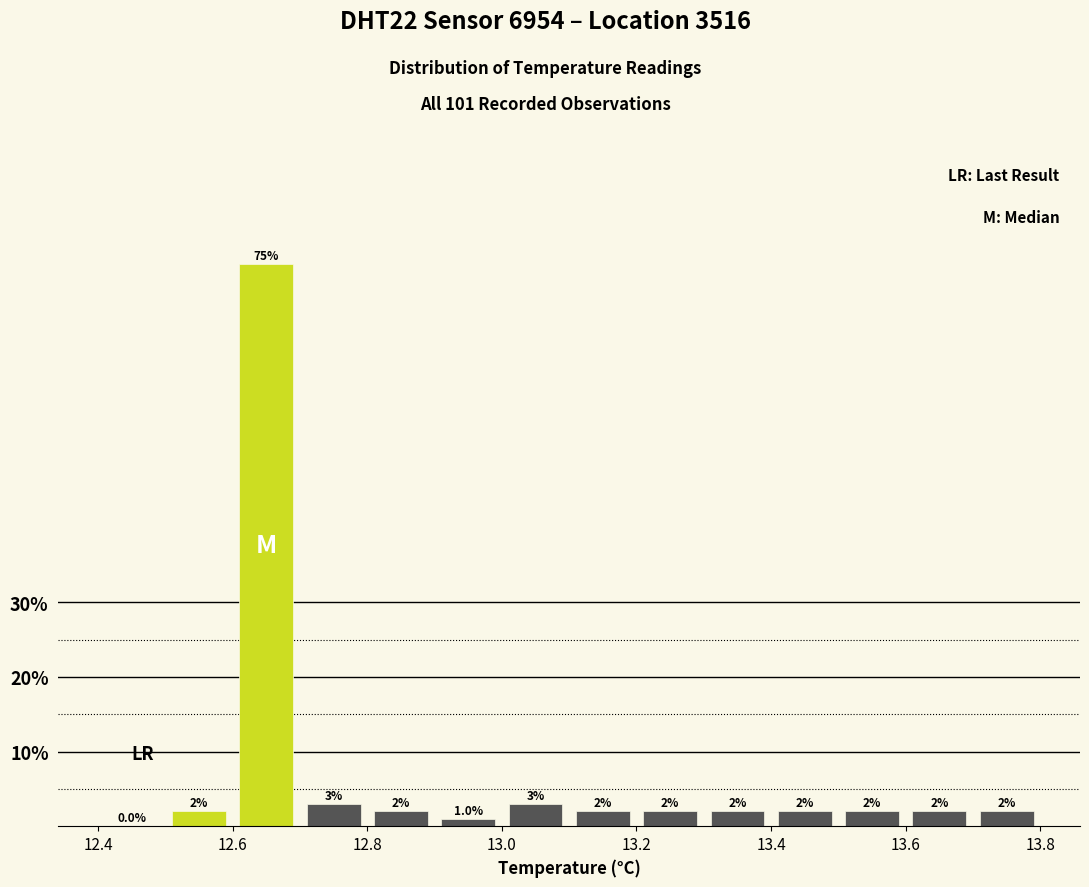

Reading left to right, list every bar in this chart as the range it spans on the x-axis followed by its height.

12.4 to 12.5: 0.0
12.5 to 12.6: 2.0
12.6 to 12.7: 75.2
12.7 to 12.8: 3.0
12.8 to 12.9: 2.0
12.9 to 13.0: 1.0
13.0 to 13.1: 3.0
13.1 to 13.2: 2.0
13.2 to 13.3: 2.0
13.3 to 13.4: 2.0
13.4 to 13.5: 2.0
13.5 to 13.6: 2.0
13.6 to 13.7: 2.0
13.7 to 13.8: 2.0